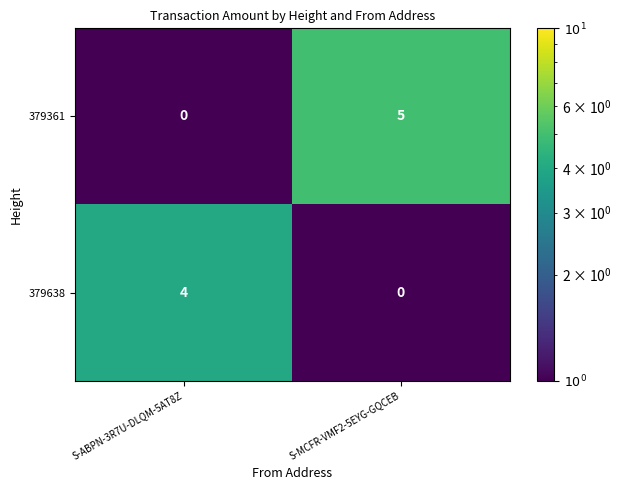

What is the difference between the 379361 values at S-ABPN-3R7U-DLQM-5AT8Z and S-MCFR-VMF2-5EYG-GQCEB?

5